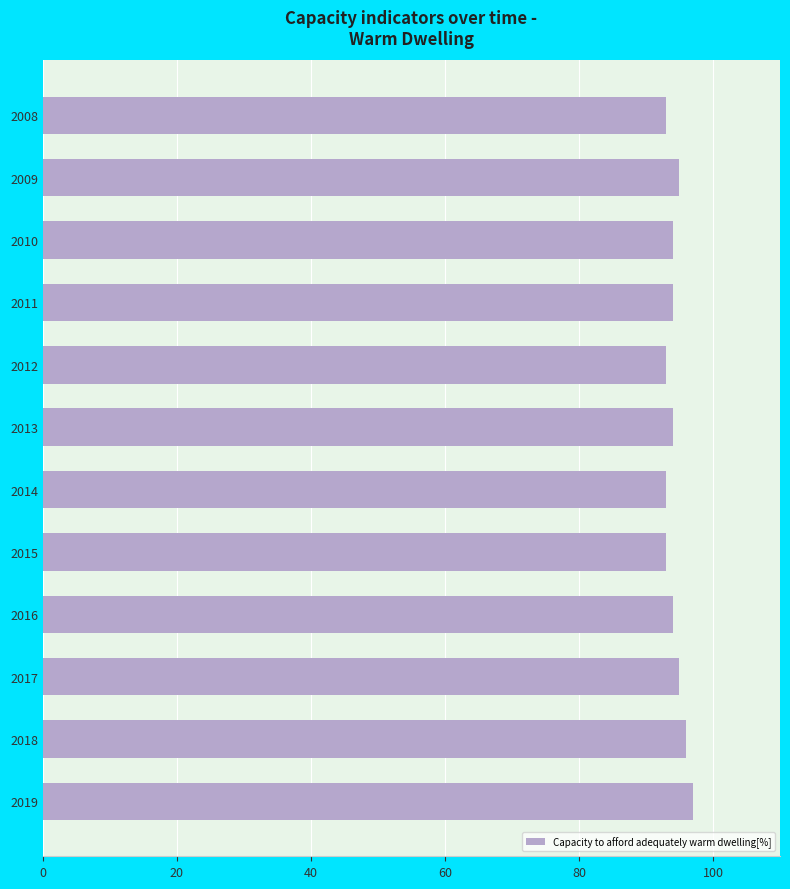

Is it true that the value at 2014 is 61?

False